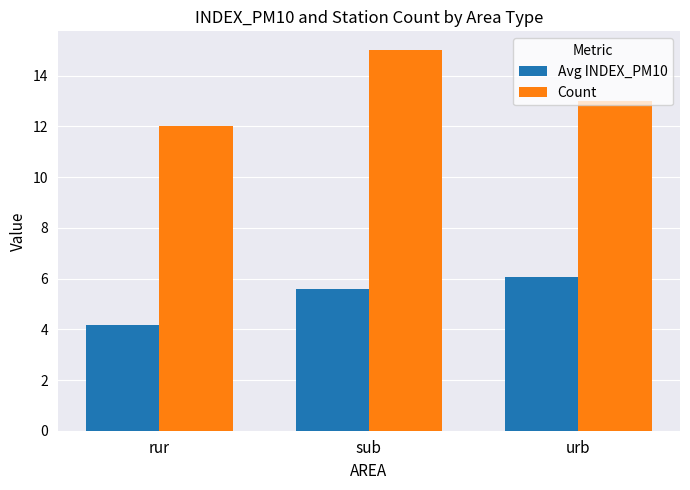

Where does the Count series first go above 13?

sub